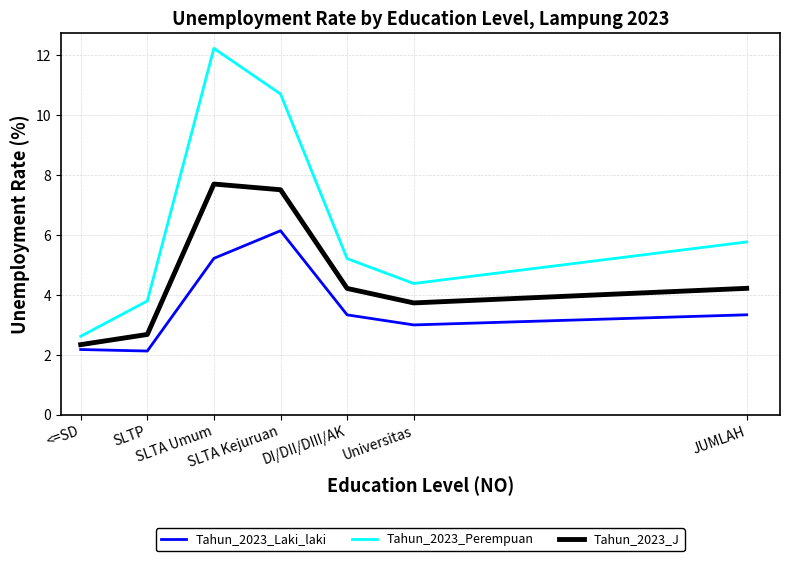

True or false: Tahun_2023_Perempuan and Tahun_2023_J intersect in this chart.

False